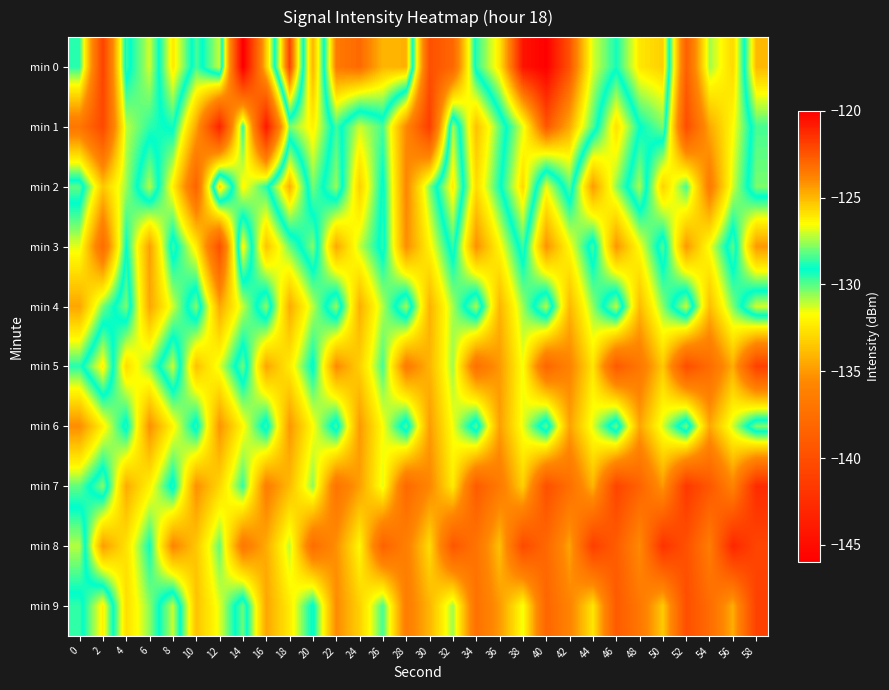

What is the total value across all series at 56?

-1333.2